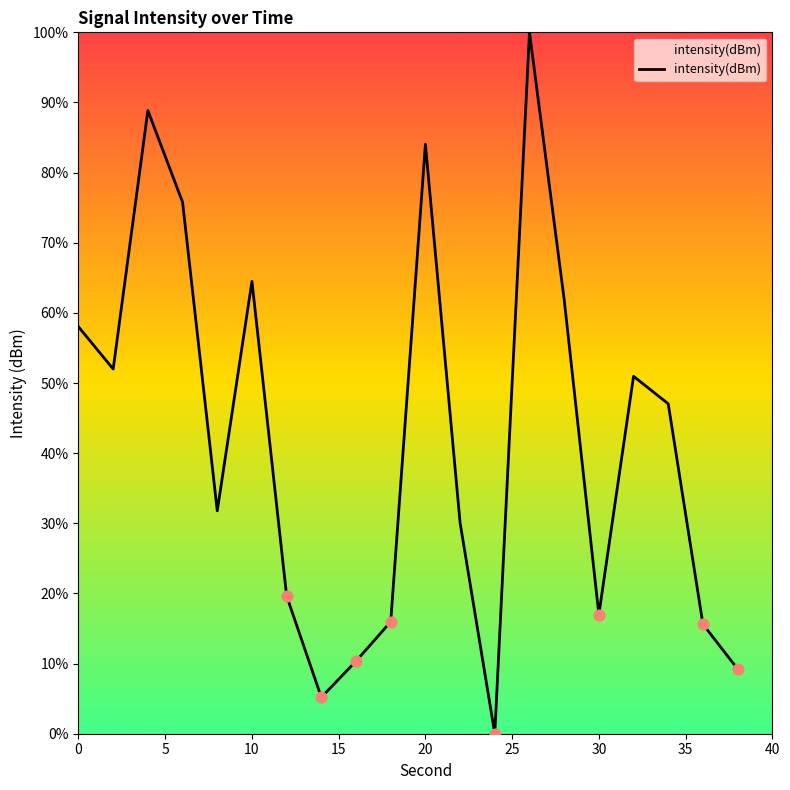

What is the greatest value displayed?

100.0